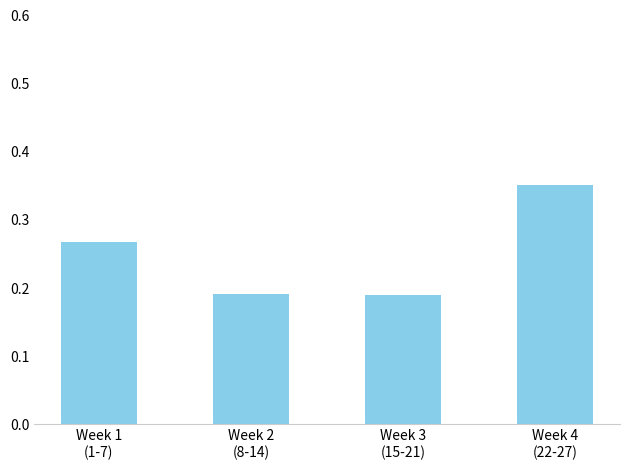

What is the change in value from Week 1
(1-7) to Week 2
(8-14)?

-0.1